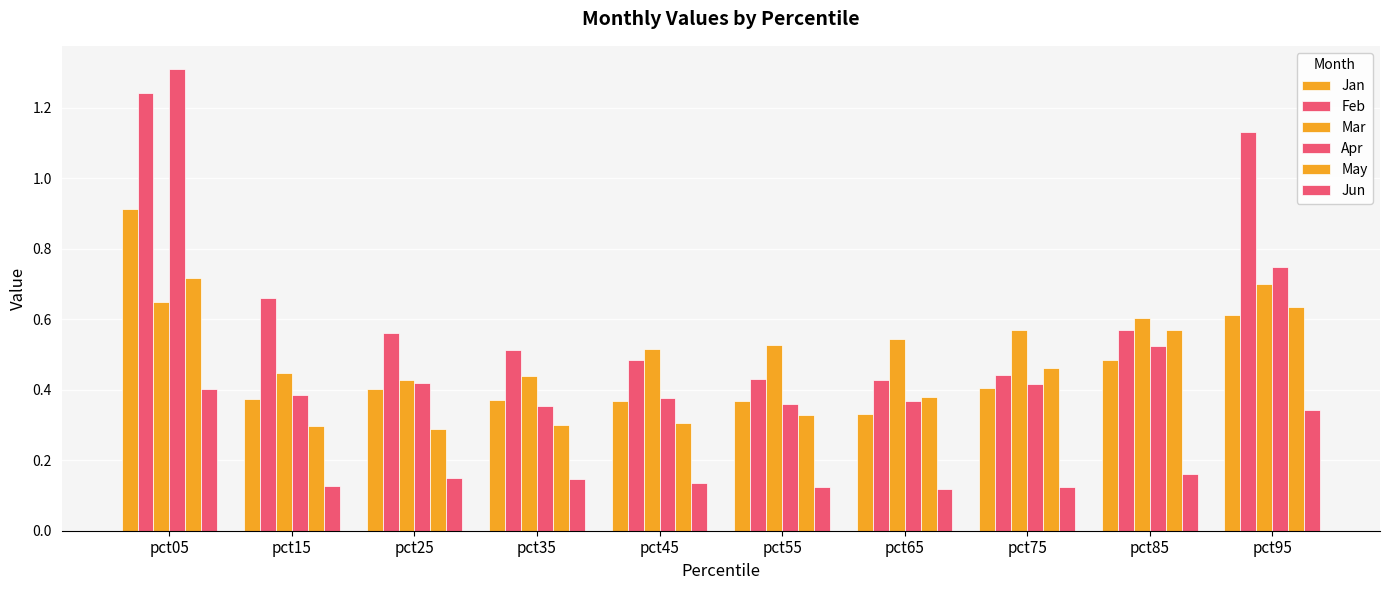

What is the total value across all series at pct75?

2.4